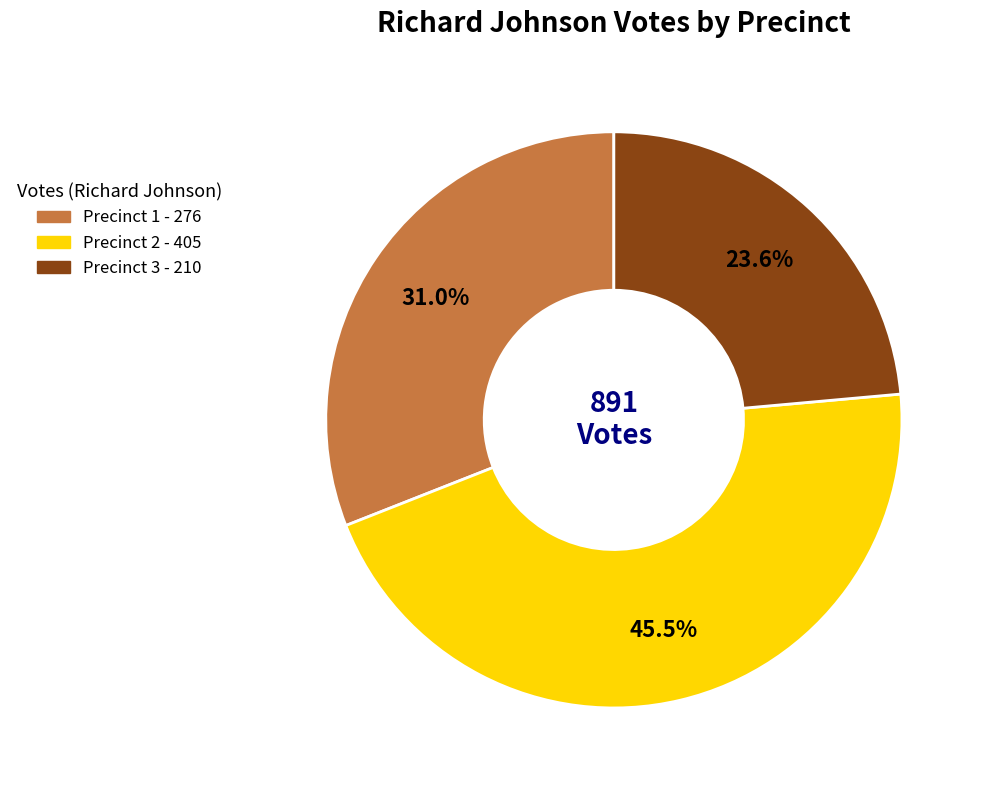

What percentage is the Precinct 1 slice, to the nearest percent?

31%